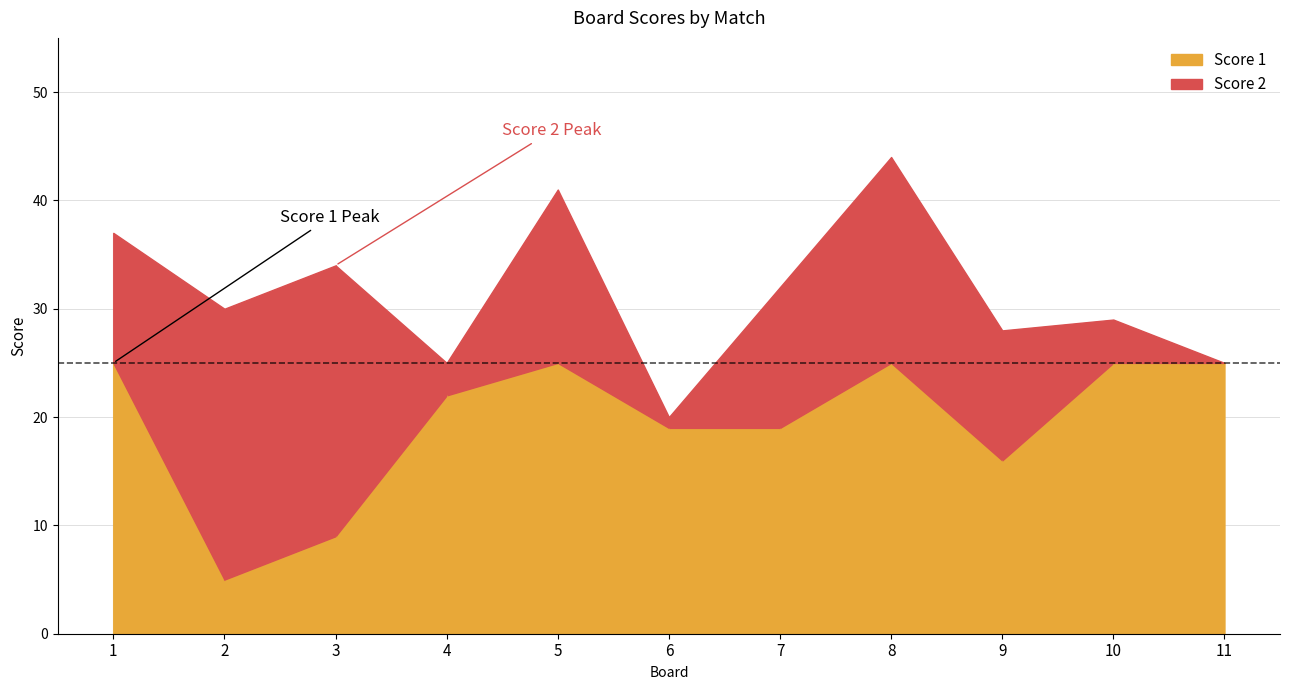

How many lines are shown in the chart?

2